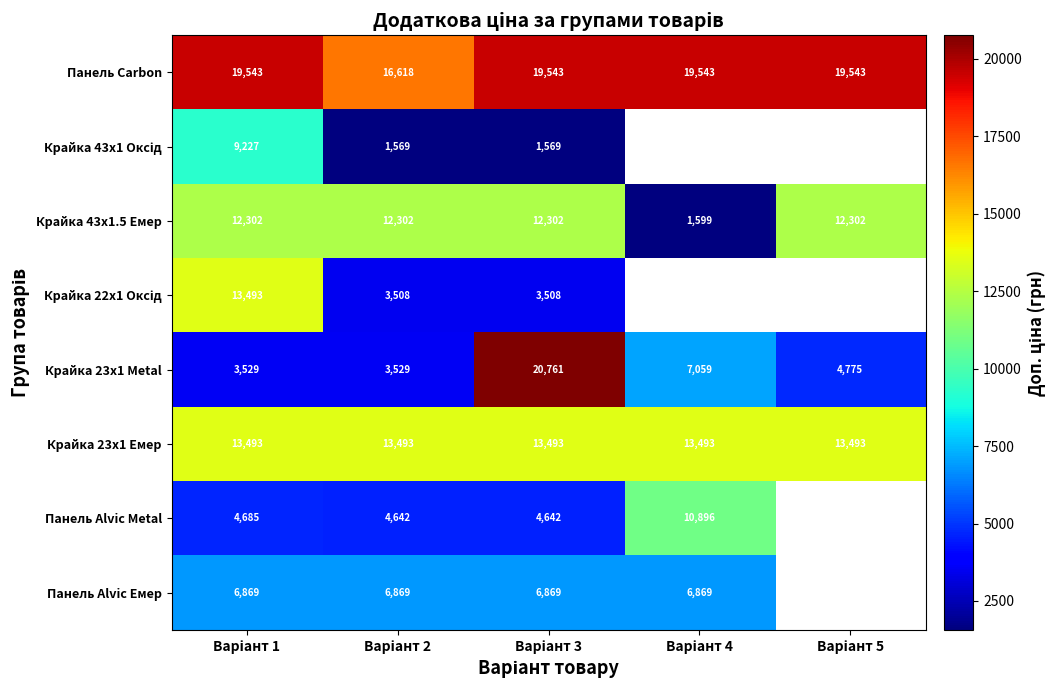

What is the average value of the Панель Carbon series?

18958.0